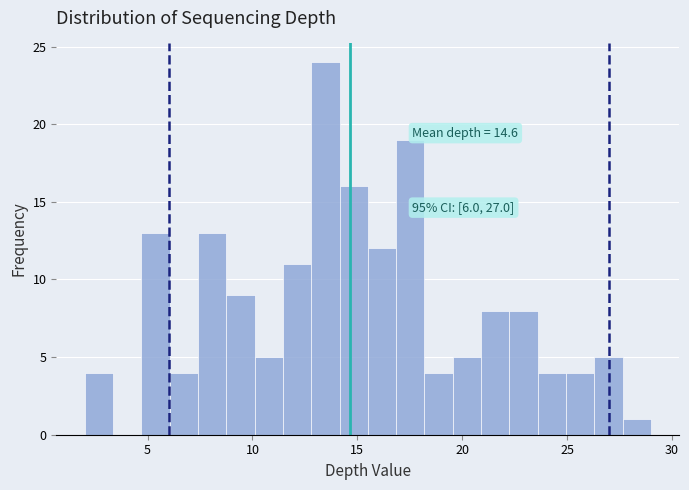

Around what value on the x-axis is the tallest bar? Give the approximate position of its centre, as read against the axis.

13.5